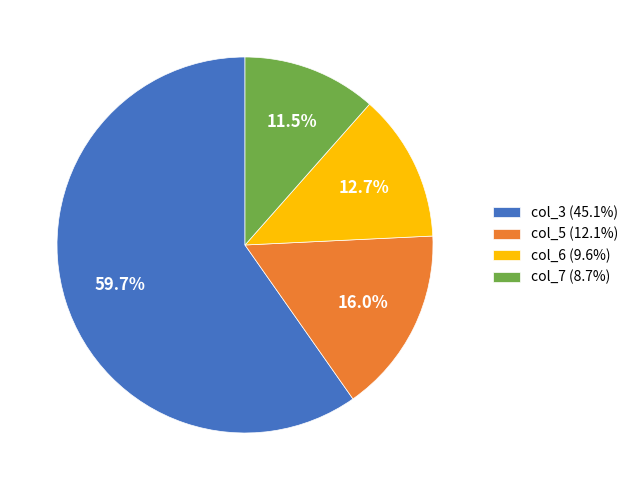

Which category has the smallest portion of the pie?

col_7 (8.7%)